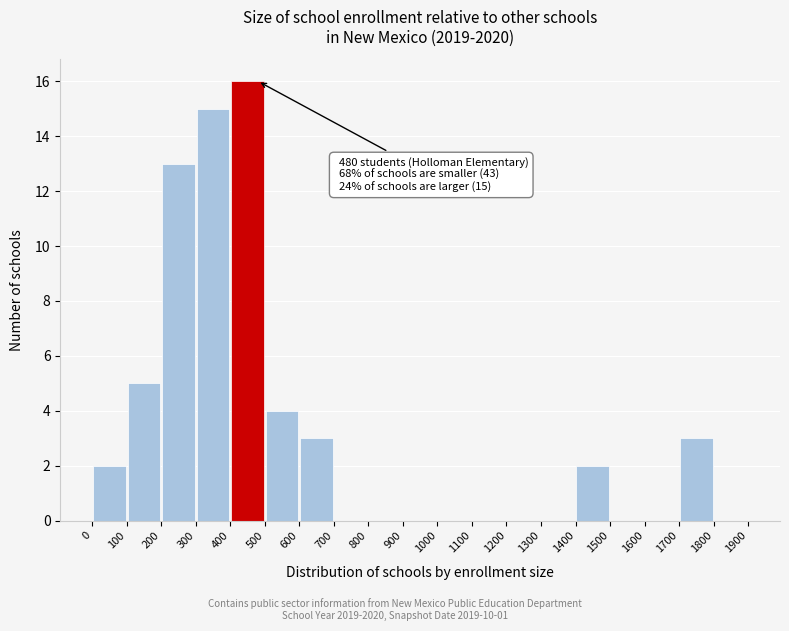

Which range on the x-axis has the tallest bar?

400 to 500